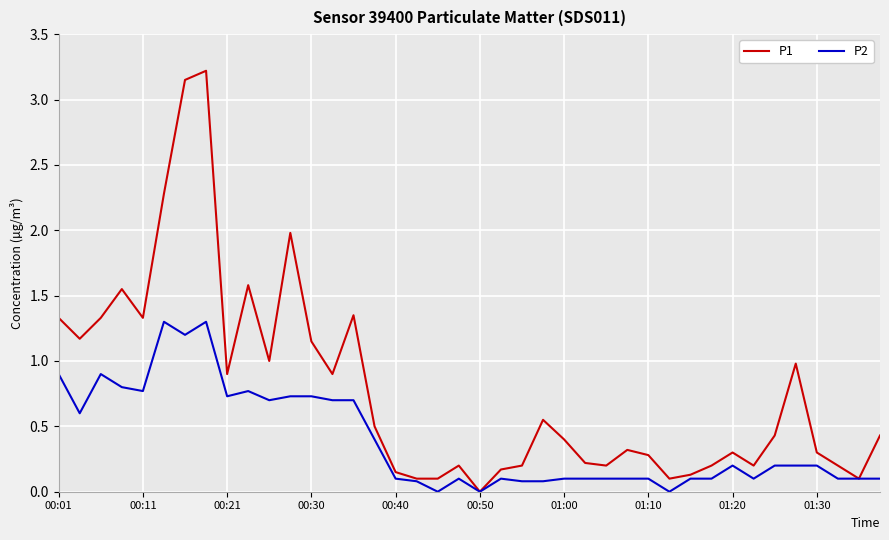

Which series has the widest spread of values?

P1